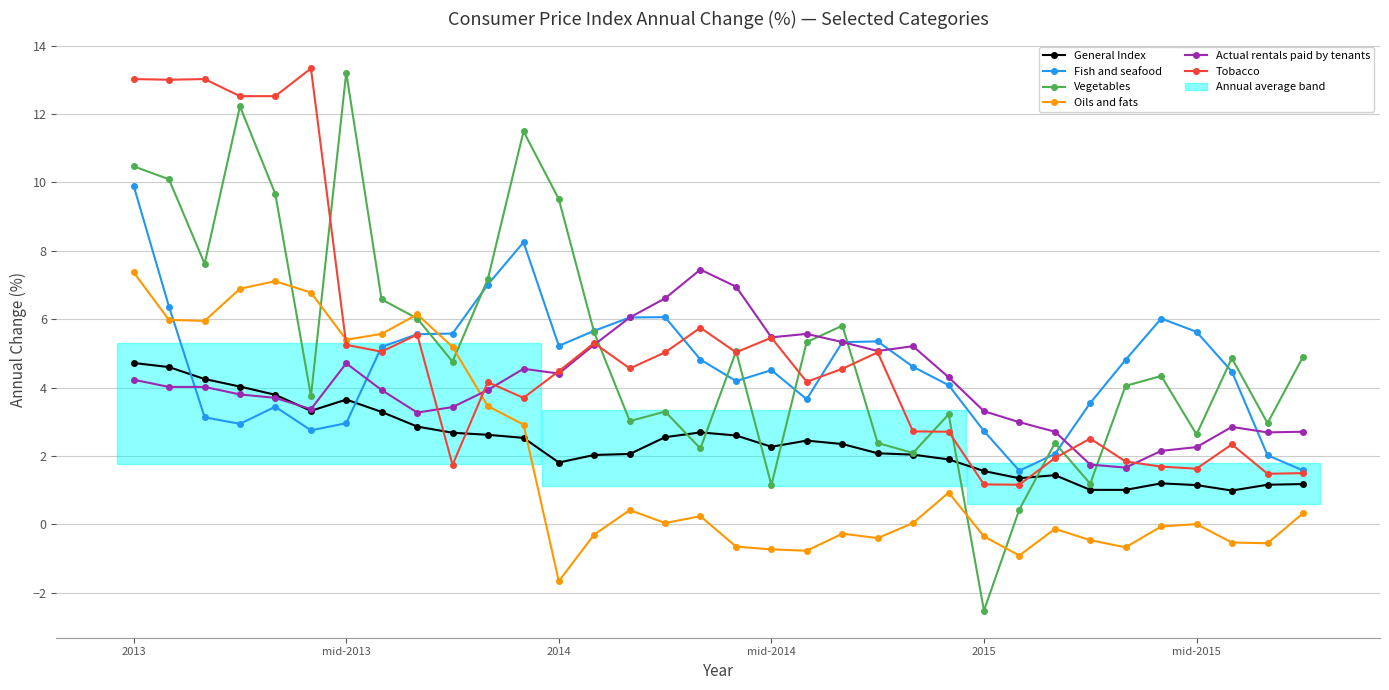

What is the average value of the Vegetables series?

5.2